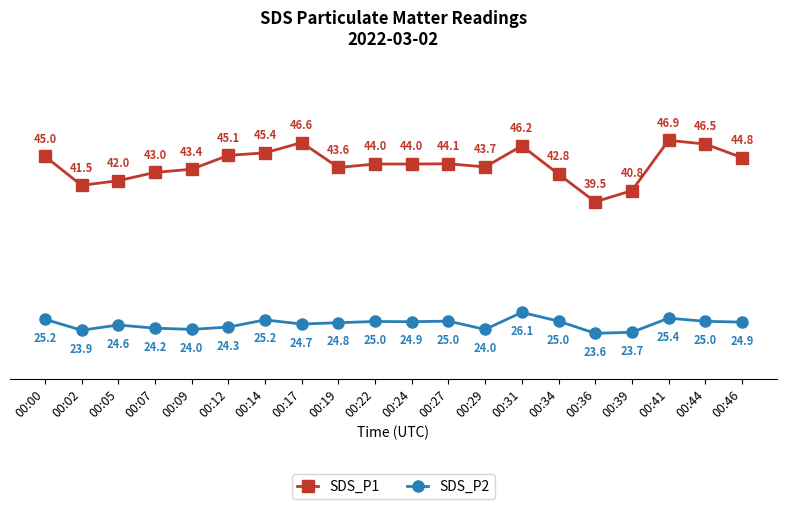

Which label corresponds to the smallest value in the chart?

00:36